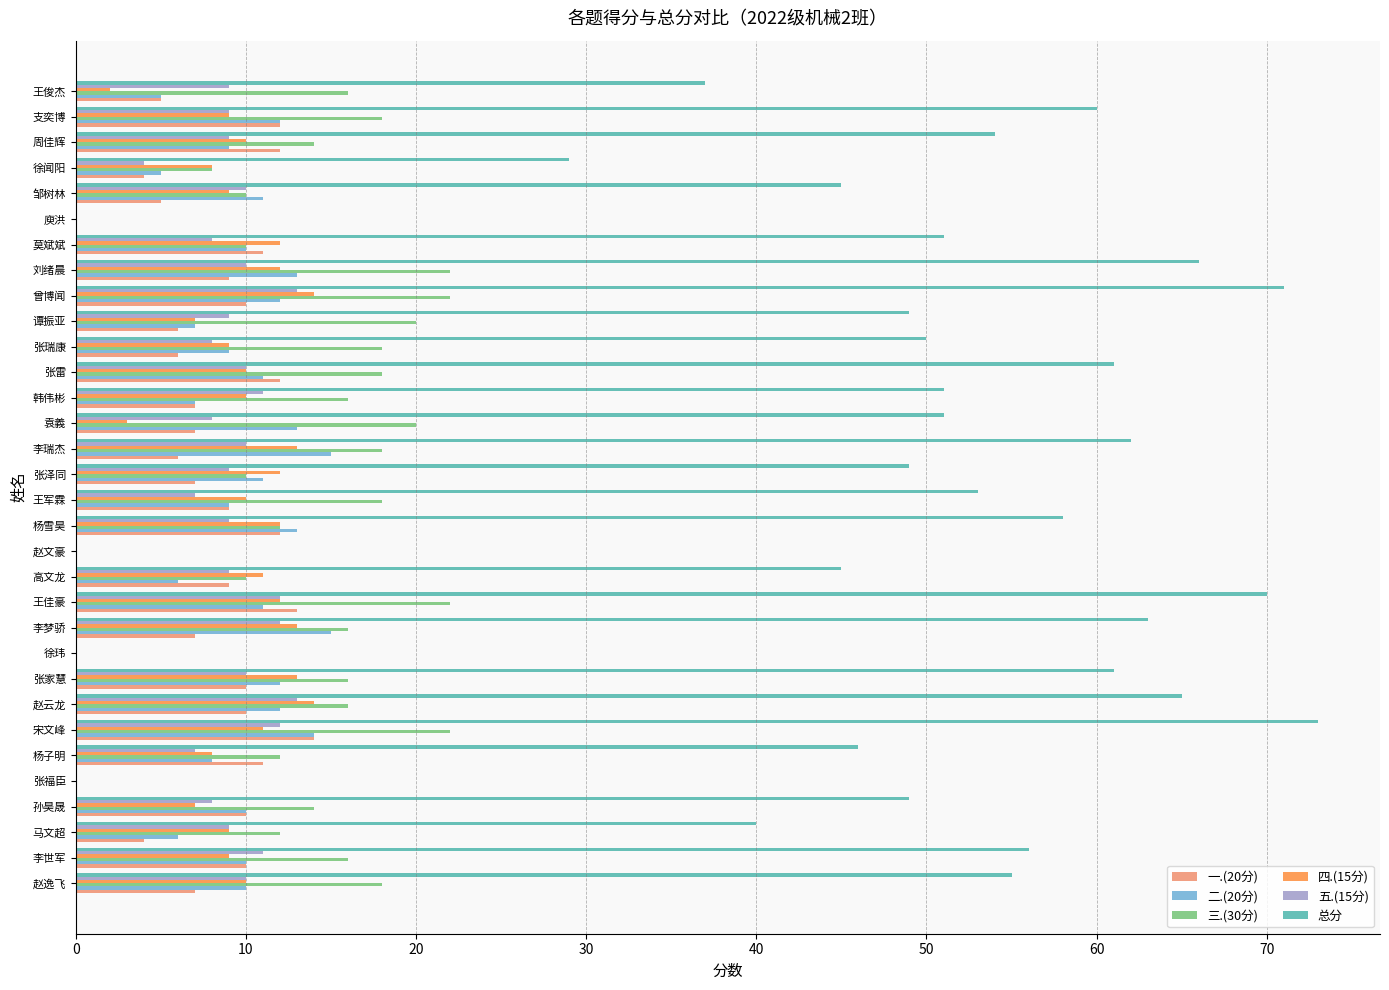

Is the value of 一.(20分) at 杨子明 greater than the value of 二.(20分) at 周佳辉?

Yes